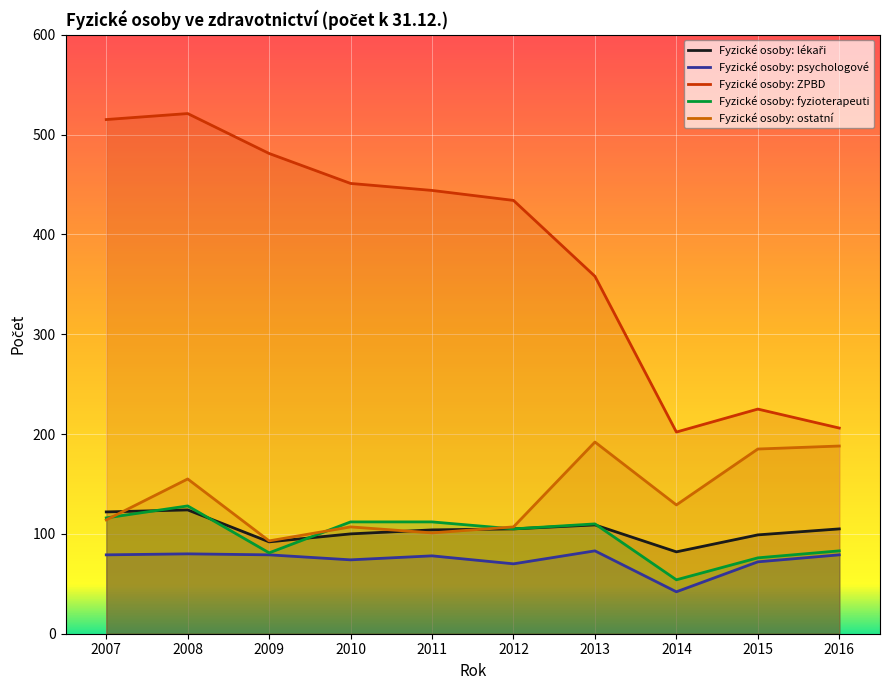

What is the average value of the Fyzické osoby: ostatní series?

137